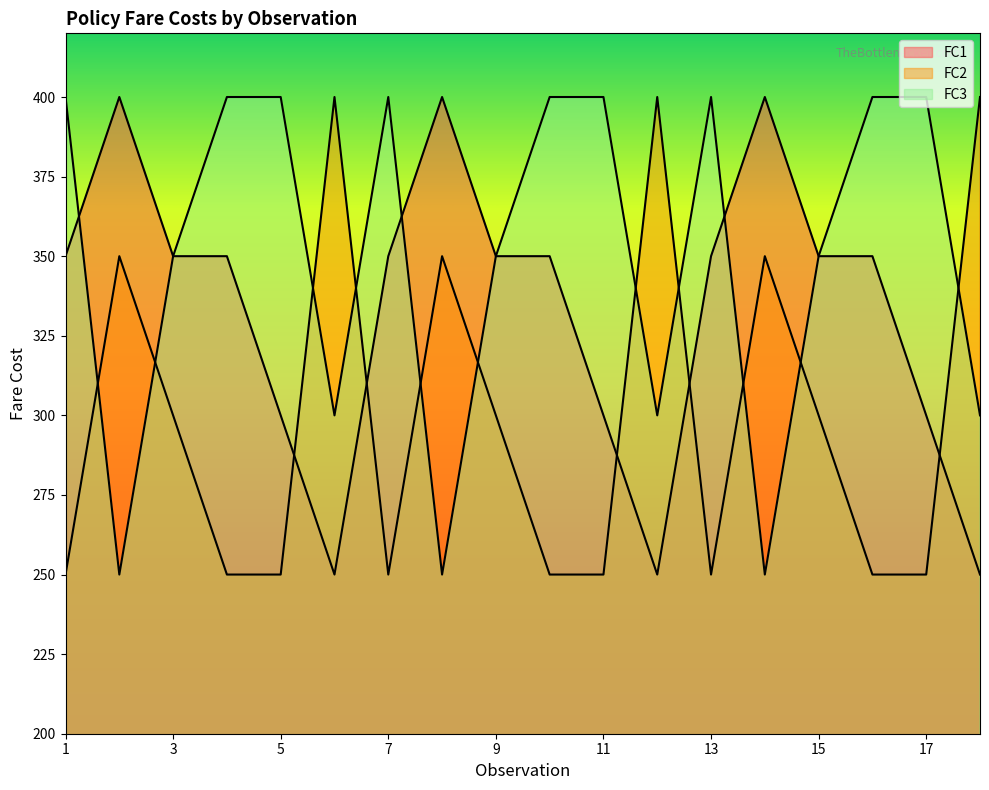

True or false: FC3 and FC1 intersect in this chart.

True